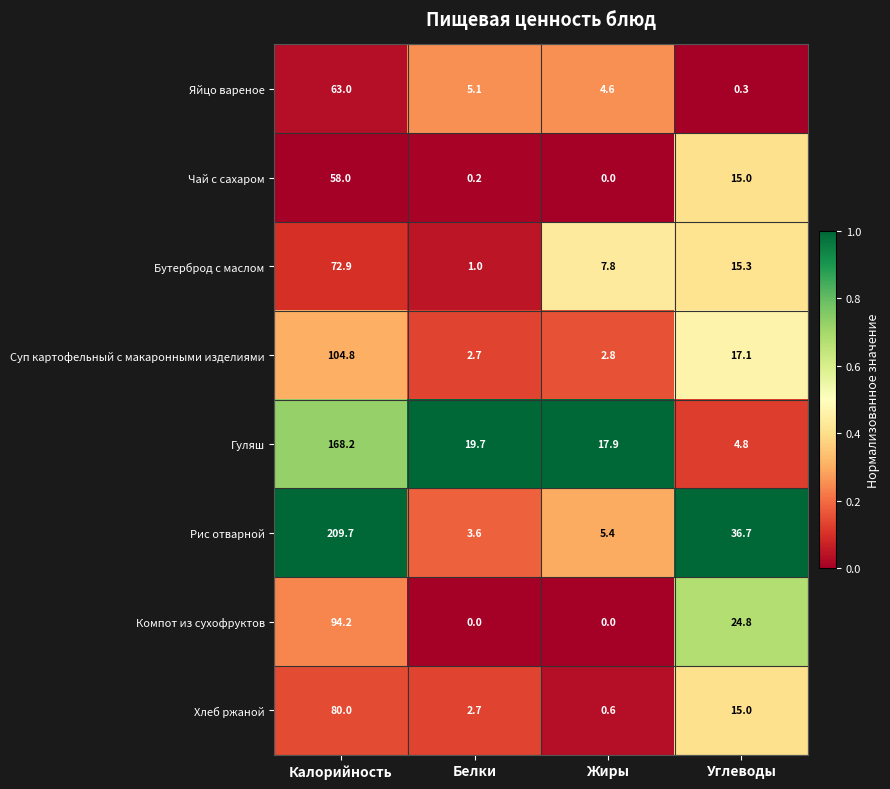

Is it true that Рис отварной equals 3.6 at Белки?

True